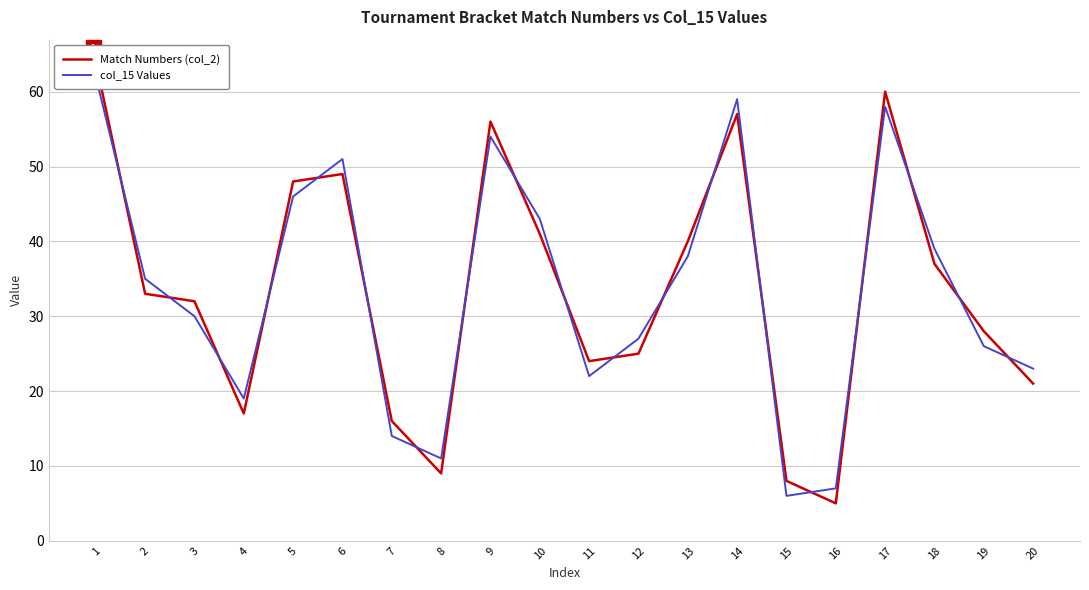

Rank the categories by Match Numbers (col_2) value from lowest to highest.

16, 15, 8, 7, 4, 20, 11, 12, 19, 3, 2, 18, 13, 10, 5, 6, 9, 14, 17, 1